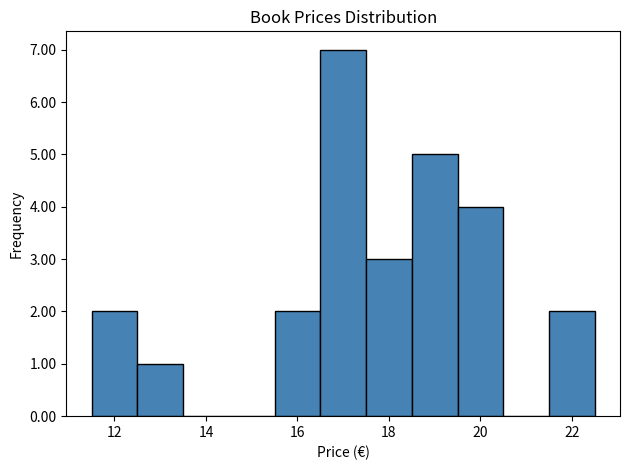

Reading left to right, transcribe this chart: for each bar, give the range it covers on the x-axis and its height. Neither the bar edges nor the heights are printed on the chart, so give them approximately, as read against the axes.

11.5 to 12.5: 2
12.5 to 13.5: 1
13.5 to 14.5: 0
14.5 to 15.5: 0
15.5 to 16.5: 2
16.5 to 17.5: 7
17.5 to 18.5: 3
18.5 to 19.5: 5
19.5 to 20.5: 4
20.5 to 21.5: 0
21.5 to 22.5: 2